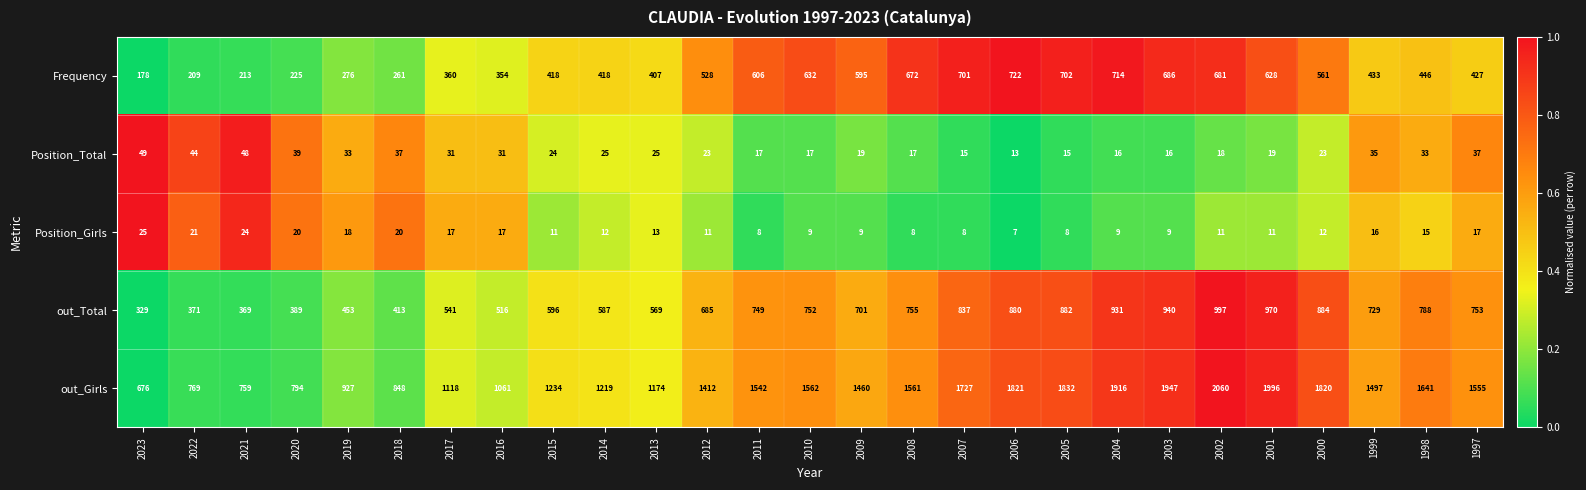

Which series has the widest spread of values?

out_Girls